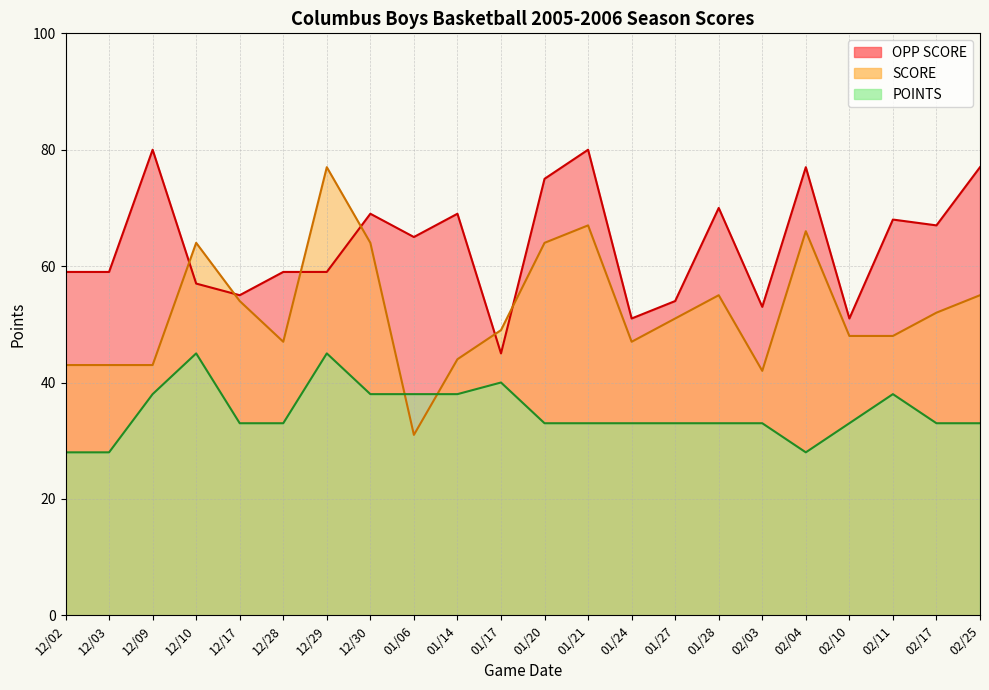

The value of OPP SCORE at 02/04 is 77. True or false?

True